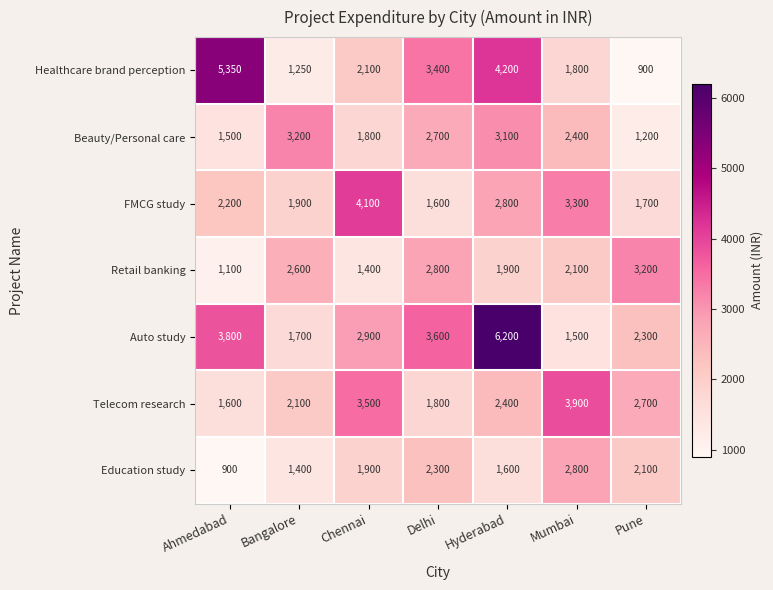

Which label corresponds to the largest value in the chart?

Hyderabad